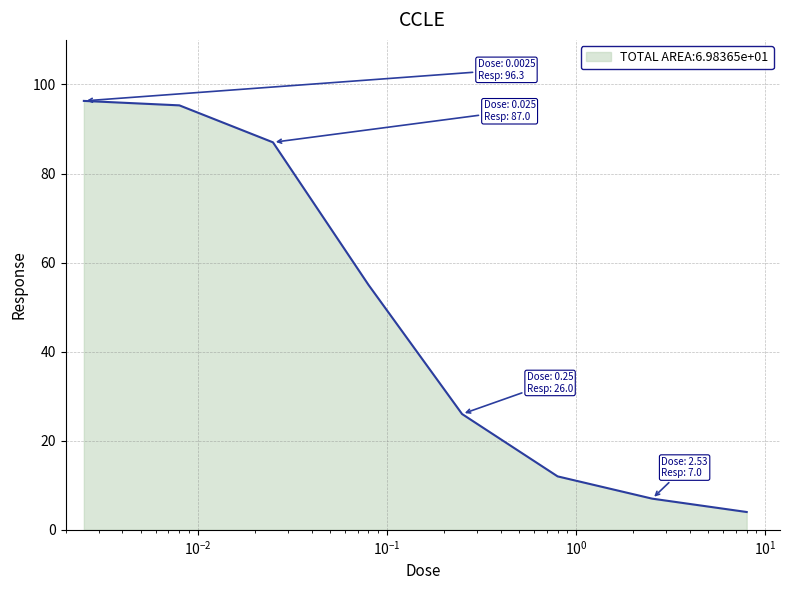

What is the maximum value shown in the chart?

96.3